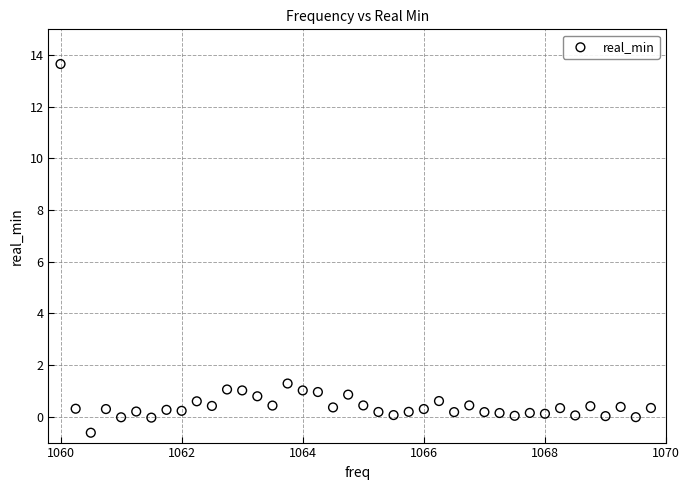

What Y value in the scatter plot is closest to 6?

1.3